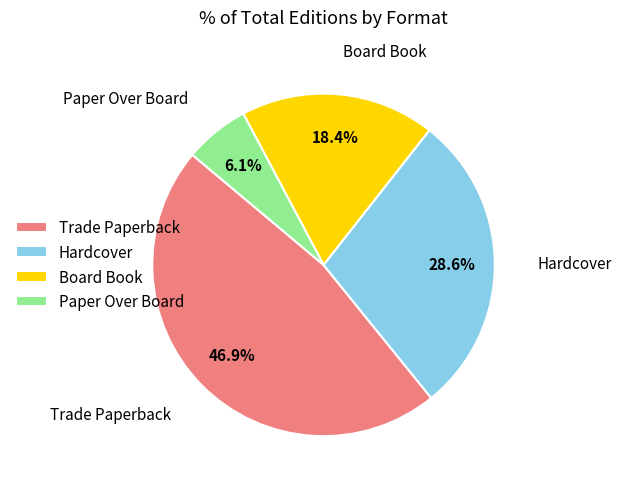

Which slice is the smallest?

Paper Over Board